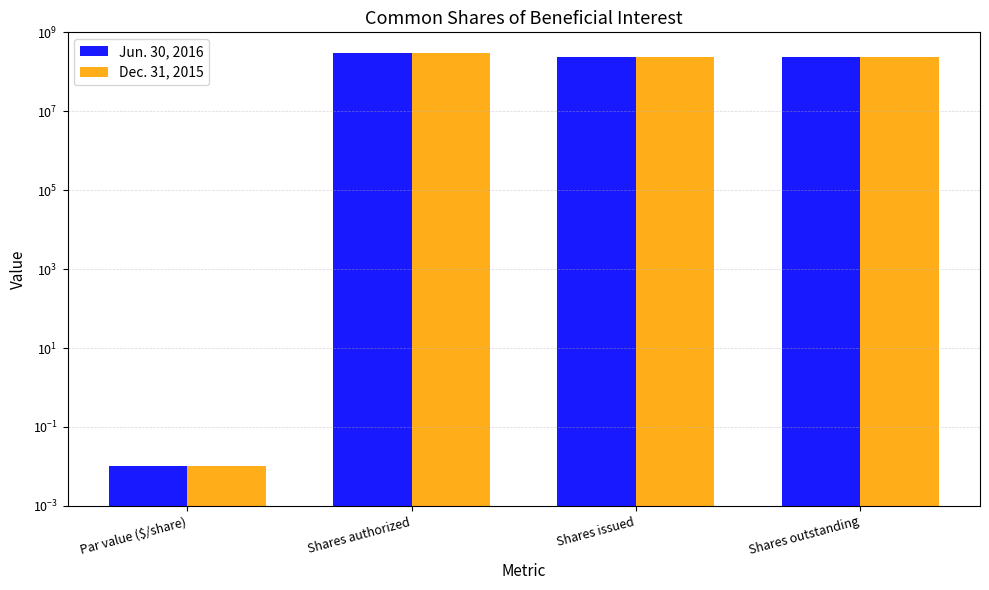

What is the average value of the Dec. 31, 2015 series?

193735779.5